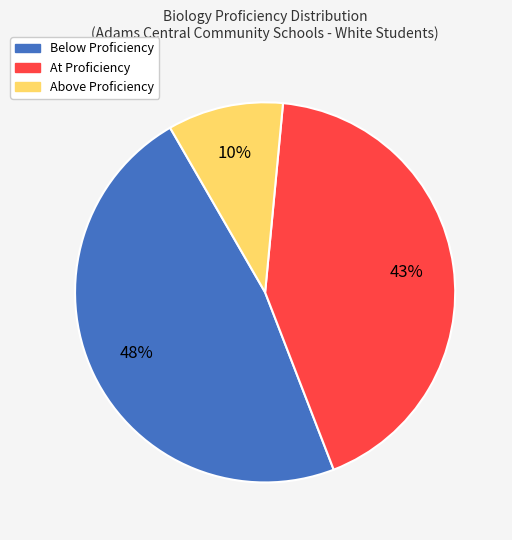

Rank the categories by value from highest to lowest.

Below Proficiency, At Proficiency, Above Proficiency